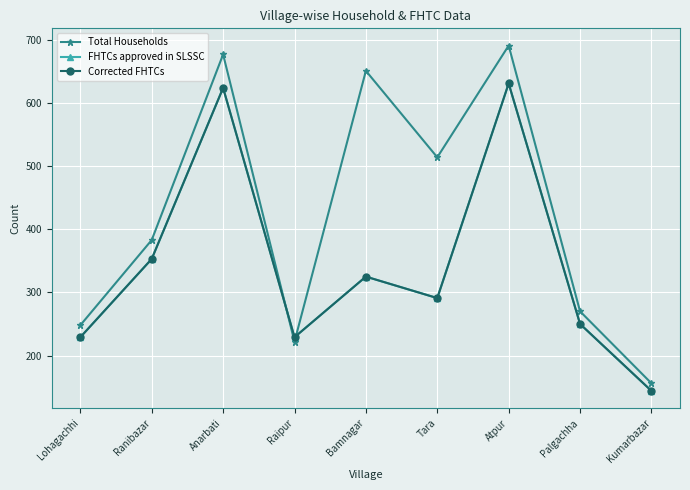

The FHTCs approved in SLSSC series shows 967 at Atpur. True or false?

False